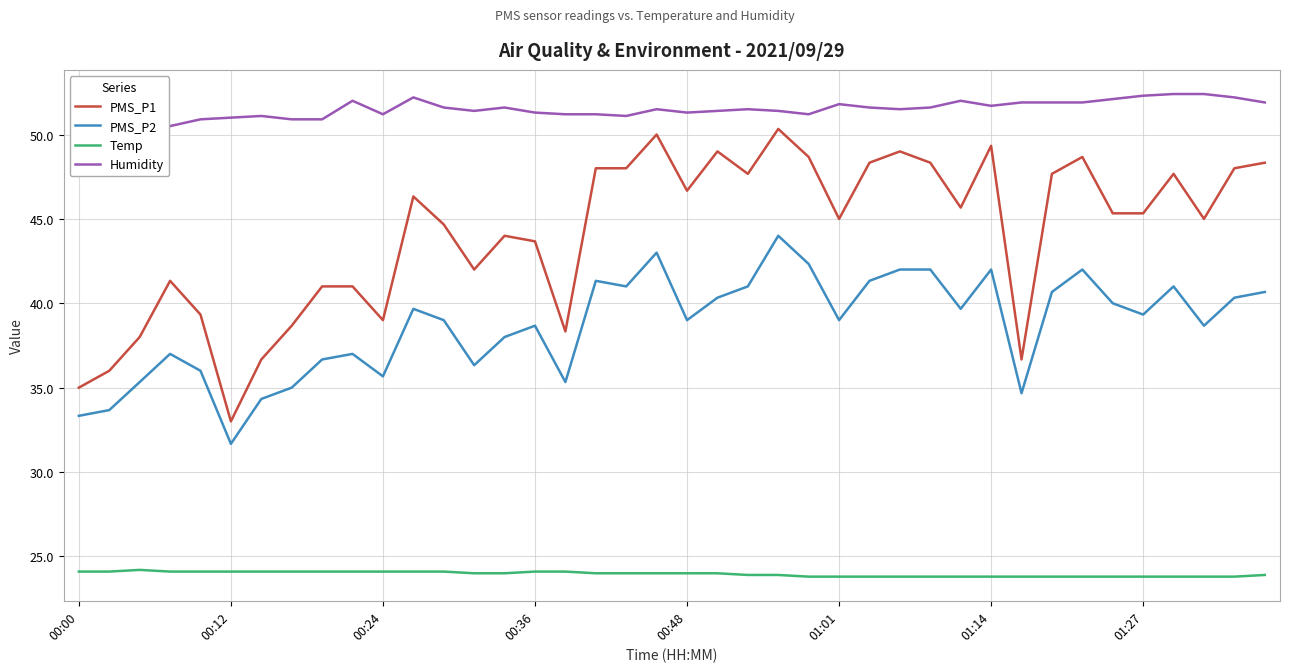

What is the lowest value of the Humidity series?

50.5